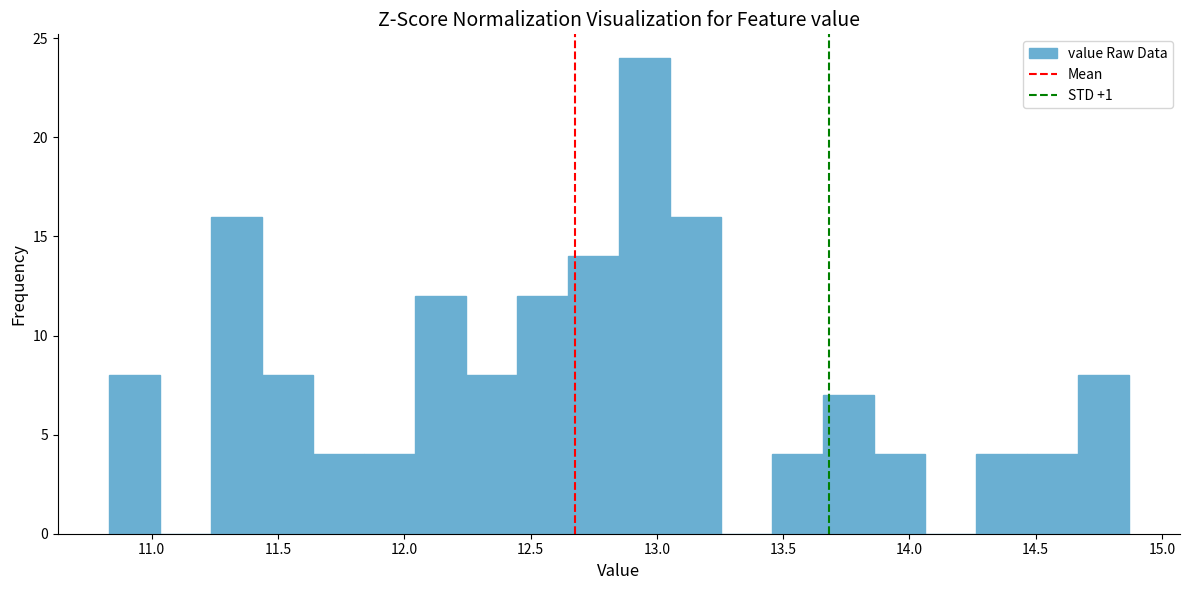

Reading left to right, list every bar in this chart as the range it spans on the x-axis followed by its height. Neither the bar edges nor the heights are printed on the chart, so give them approximately, as read against the axes.

10.85 to 11.05: 8
11.05 to 11.25: 0
11.25 to 11.45: 16
11.45 to 11.65: 8
11.65 to 11.85: 4
11.85 to 12.05: 4
12.05 to 12.25: 12
12.25 to 12.45: 8
12.45 to 12.65: 12
12.65 to 12.85: 14
12.85 to 13.05: 24
13.05 to 13.25: 16
13.25 to 13.45: 0
13.45 to 13.65: 4
13.65 to 13.85: 7
13.85 to 14.05: 4
14.05 to 14.25: 0
14.25 to 14.45: 4
14.45 to 14.65: 4
14.65 to 14.85: 8